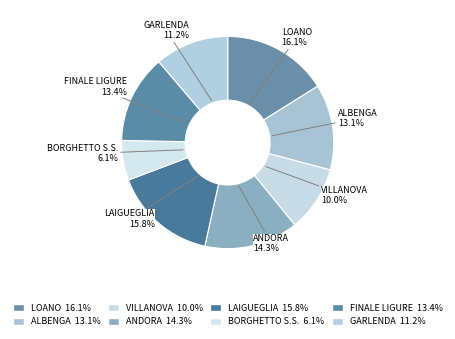

What is the total percentage of VILLANOVA and FINALE LIGURE?

23.4%